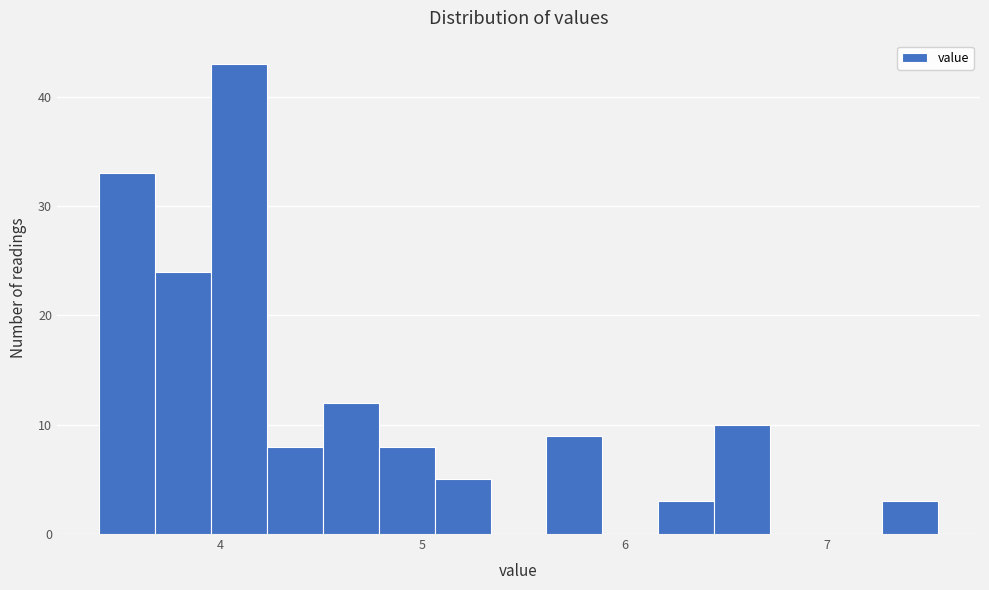

Read against the x-axis, roughly where is the centre of the tallest bar?

4.1